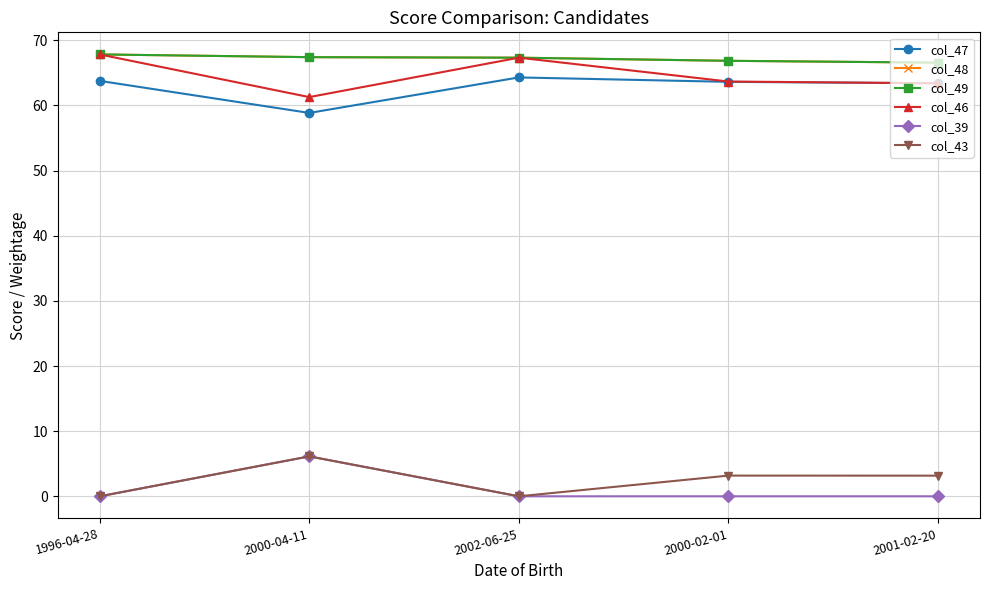

Is this an area chart (filled region under the line)?

No